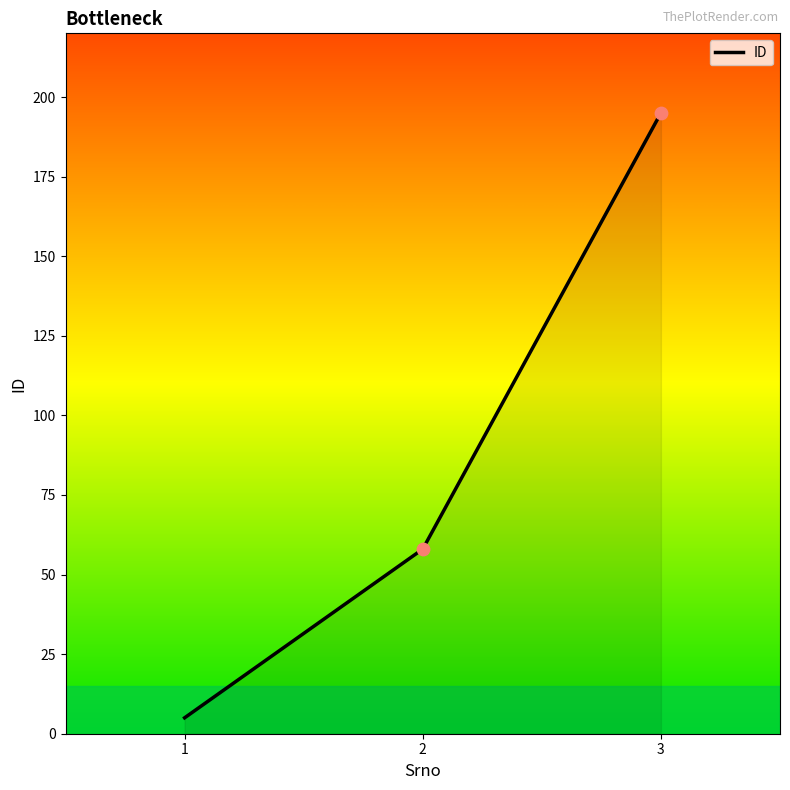

Which has a higher value, 2 or 1?

2